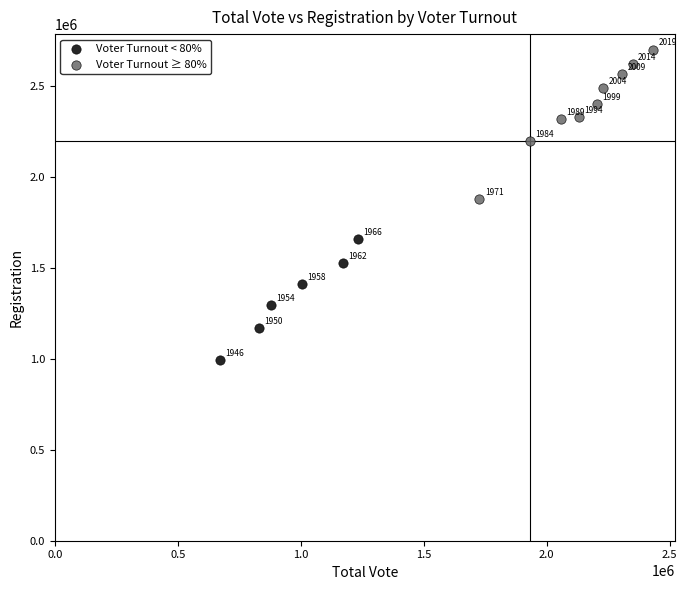

Which series reaches the minimum Y coordinate?

Voter Turnout < 80%